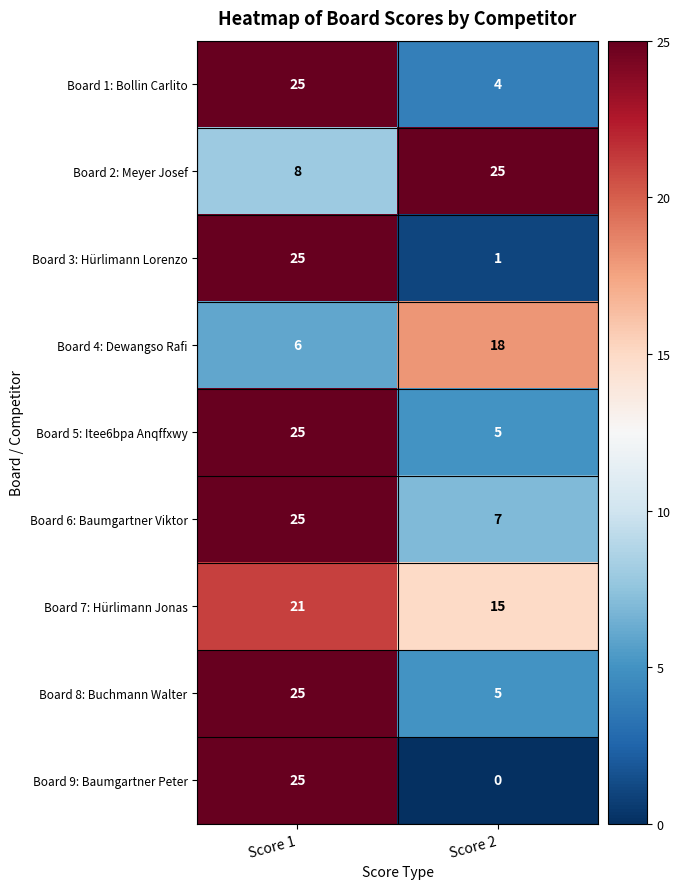

At which label is Board 4: Dewangso Rafi closest to 12?

Score 1